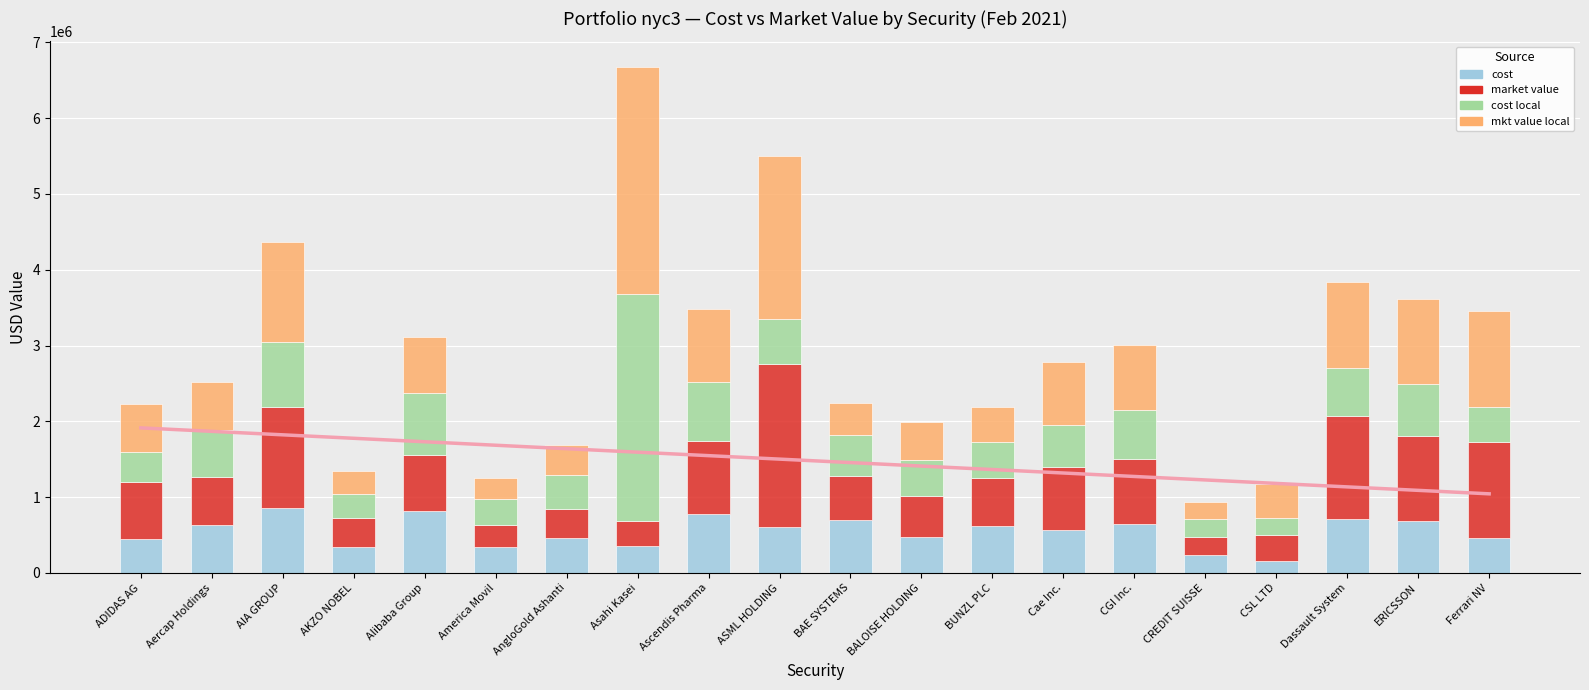

What value does the cost series have at ADIDAS AG?

442936.3